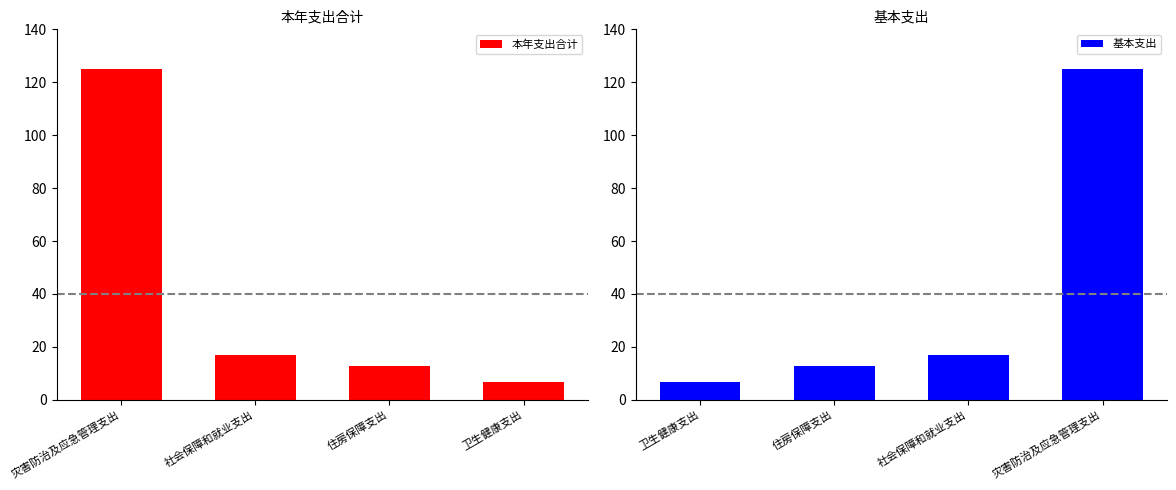

The value of 本年支出合计 at 卫生健康支出 is 6.8. True or false?

True